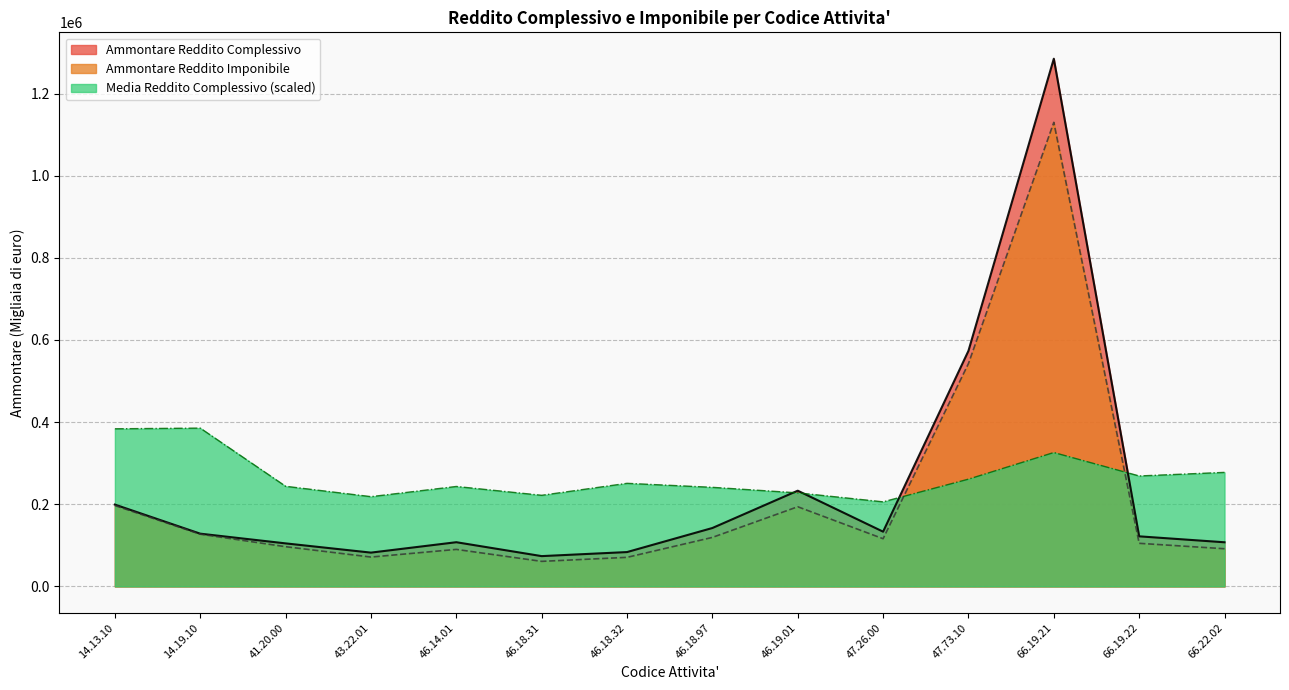

What is the value of the Media Reddito Complessivo point at the 2nd from the left?

385449.0